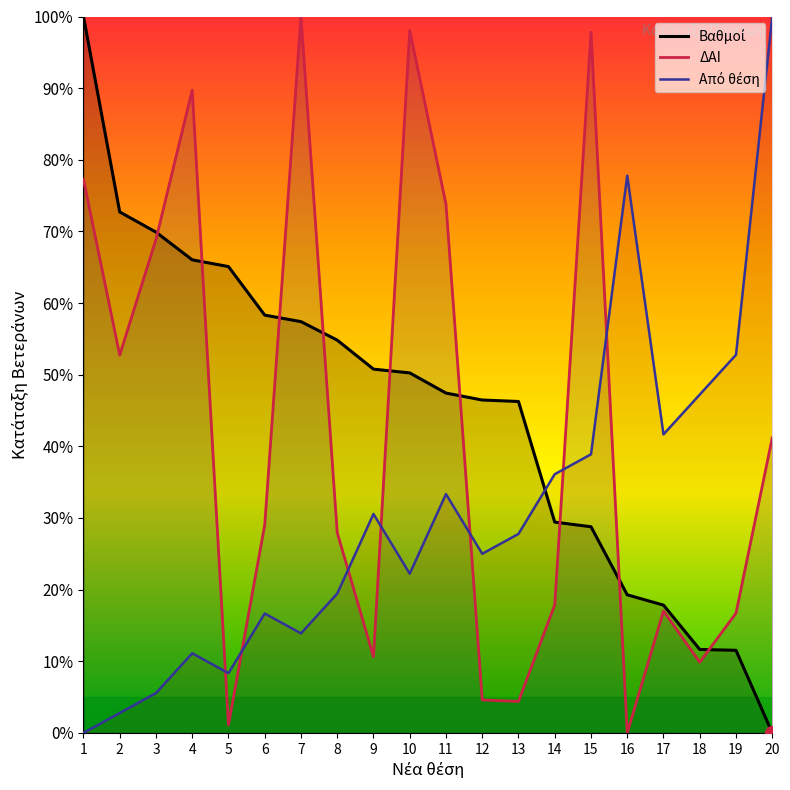

How many interior local valleys does the ΔΑΙ series have?

6